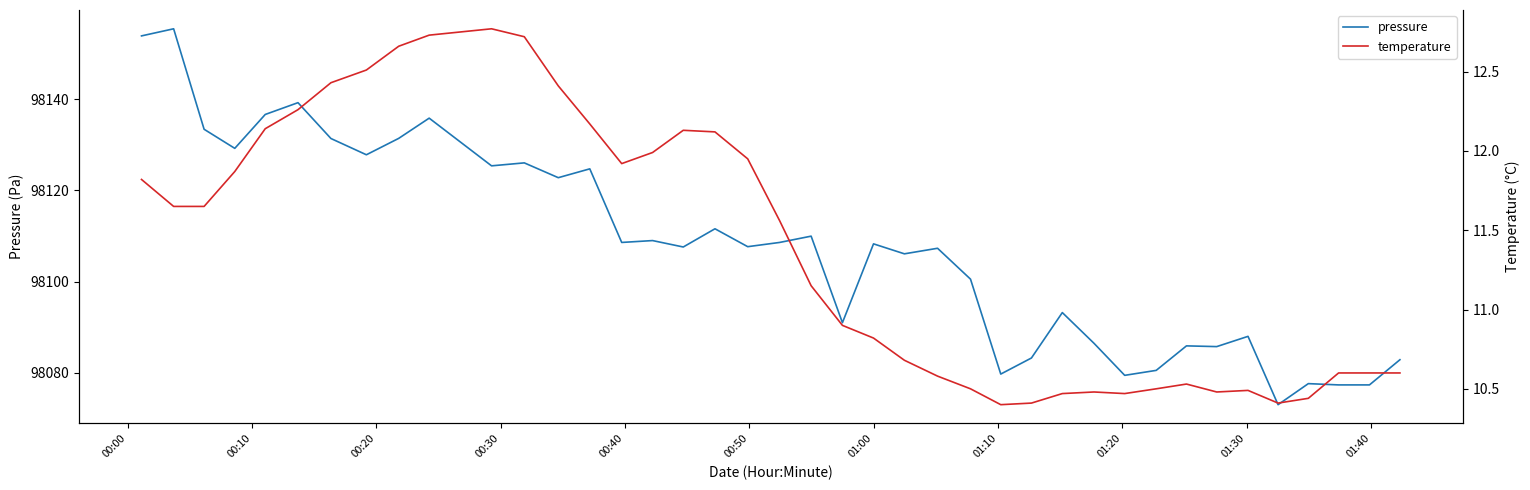

True or false: pressure and temperature cross at least once.

False